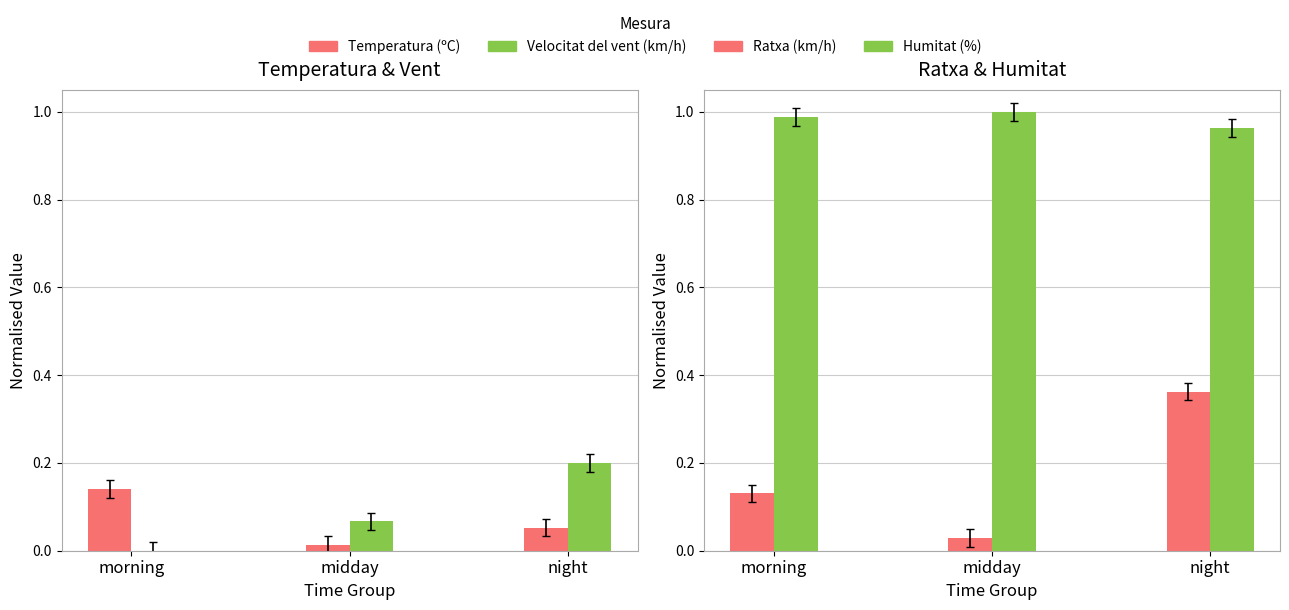

Where is Ratxa (km/h) nearest to the value 0?

midday